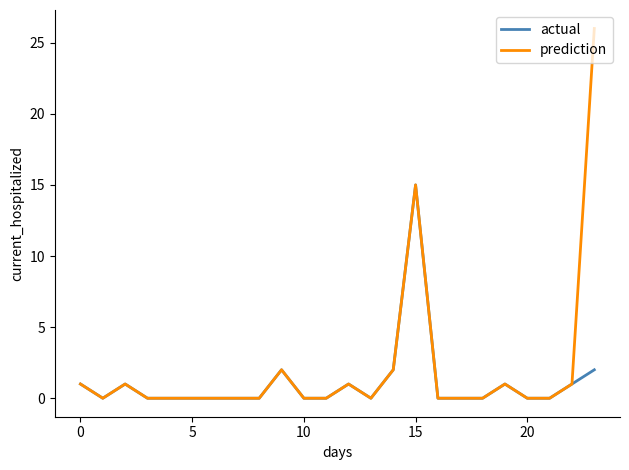

Which series has the largest range (max minus min)?

prediction